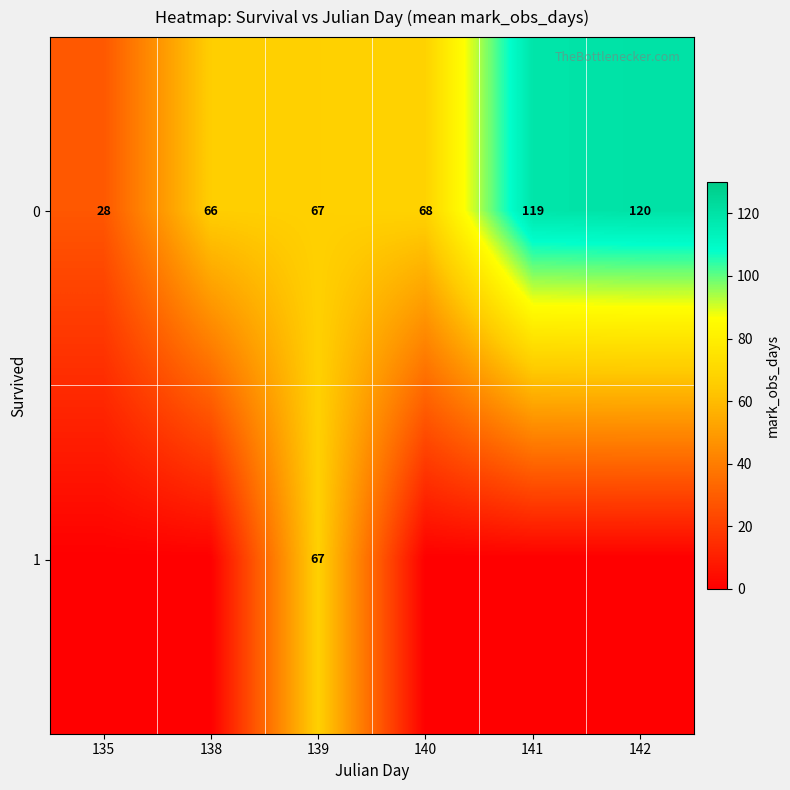

What is the average value of the 0 series?

78